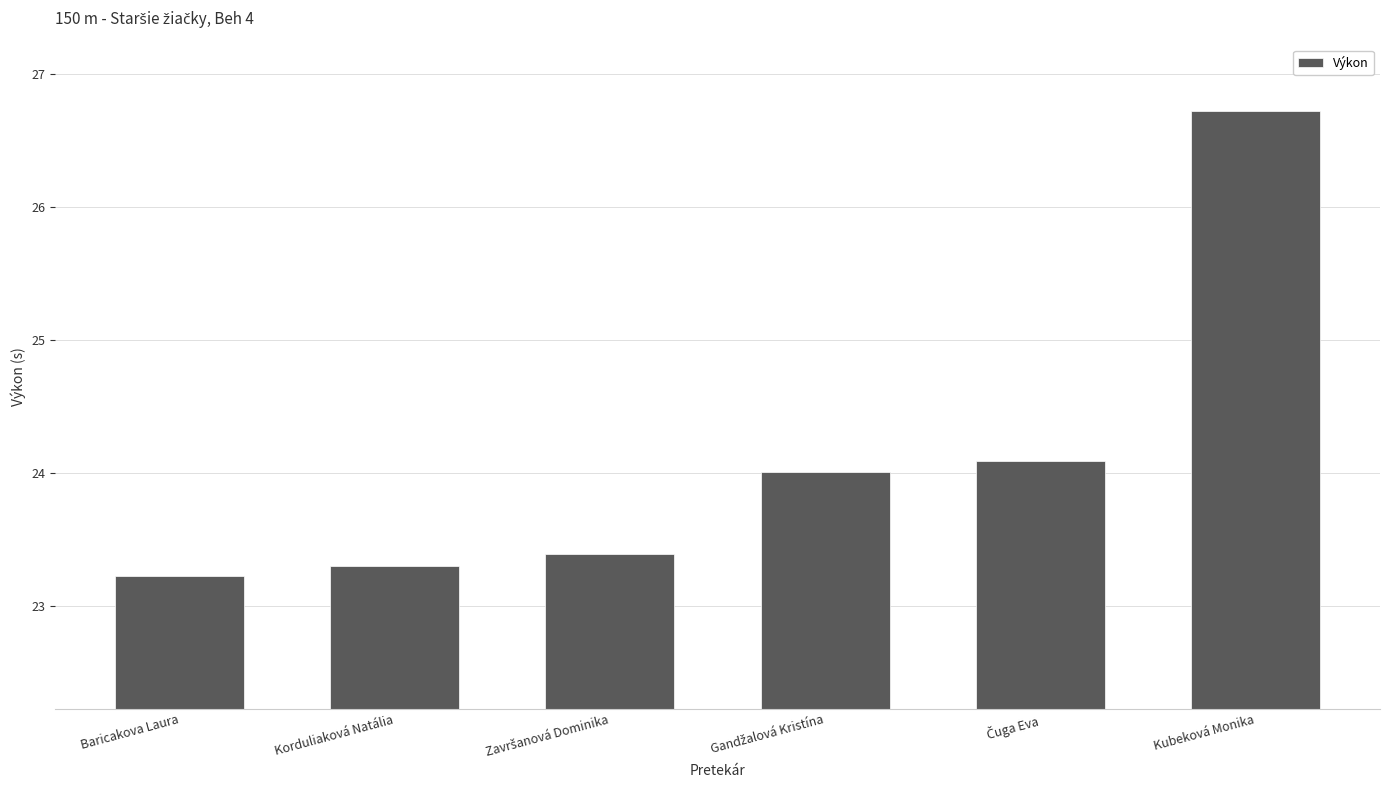

What is the value of the 5th bar from the left?

24.1